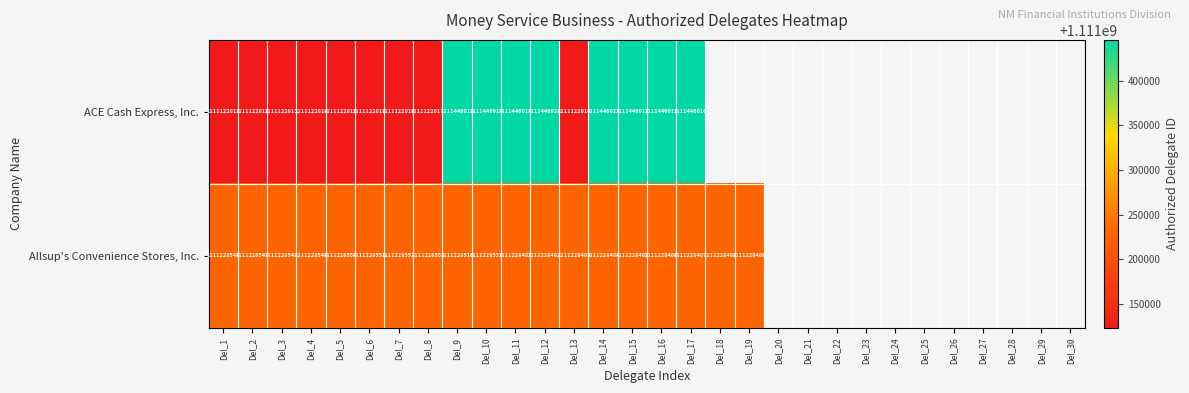

At which category is the sum across all series the highest?

Del_10